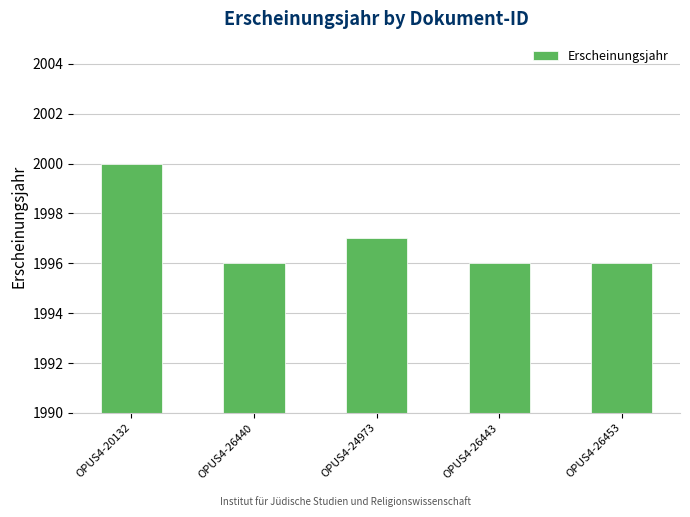

Reading right to left, extract all data points from this chart.

OPUS4-26453=1996	OPUS4-26443=1996	OPUS4-24973=1997	OPUS4-26440=1996	OPUS4-20132=2000